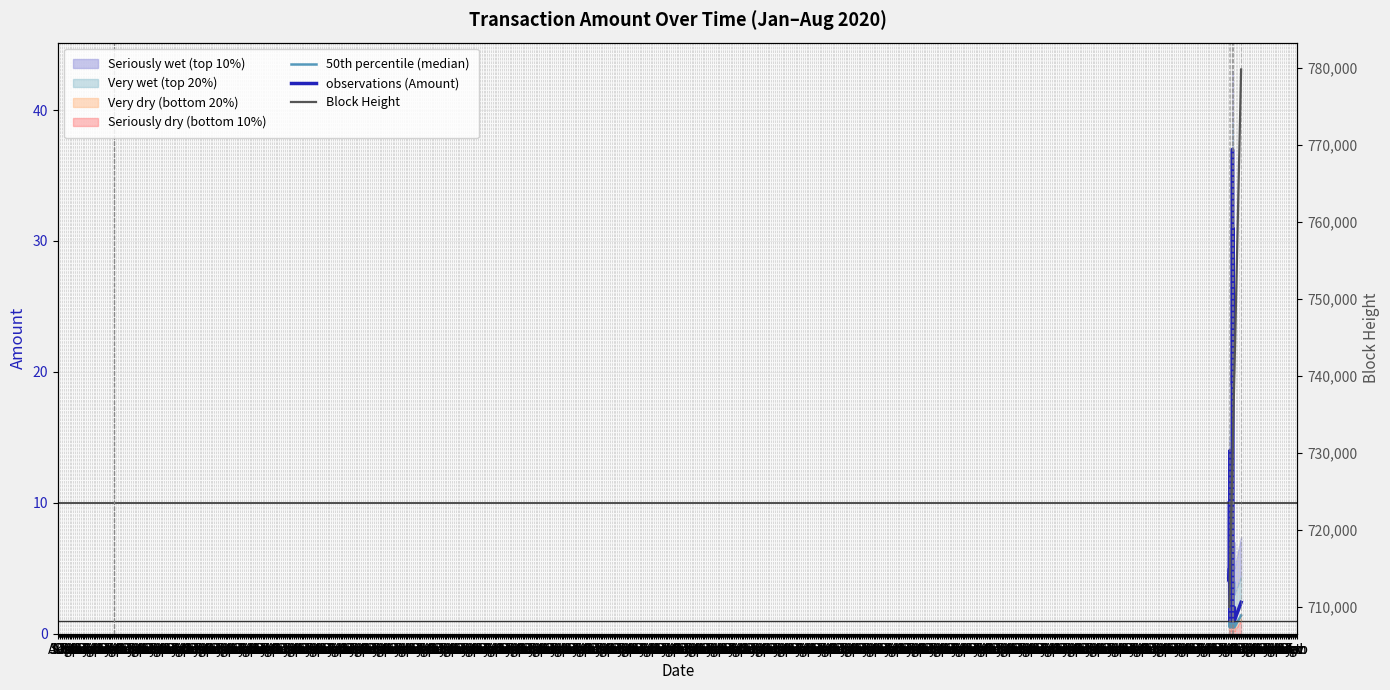

Is it true that 50th percentile (median) equals 0.5 at Aug?

True